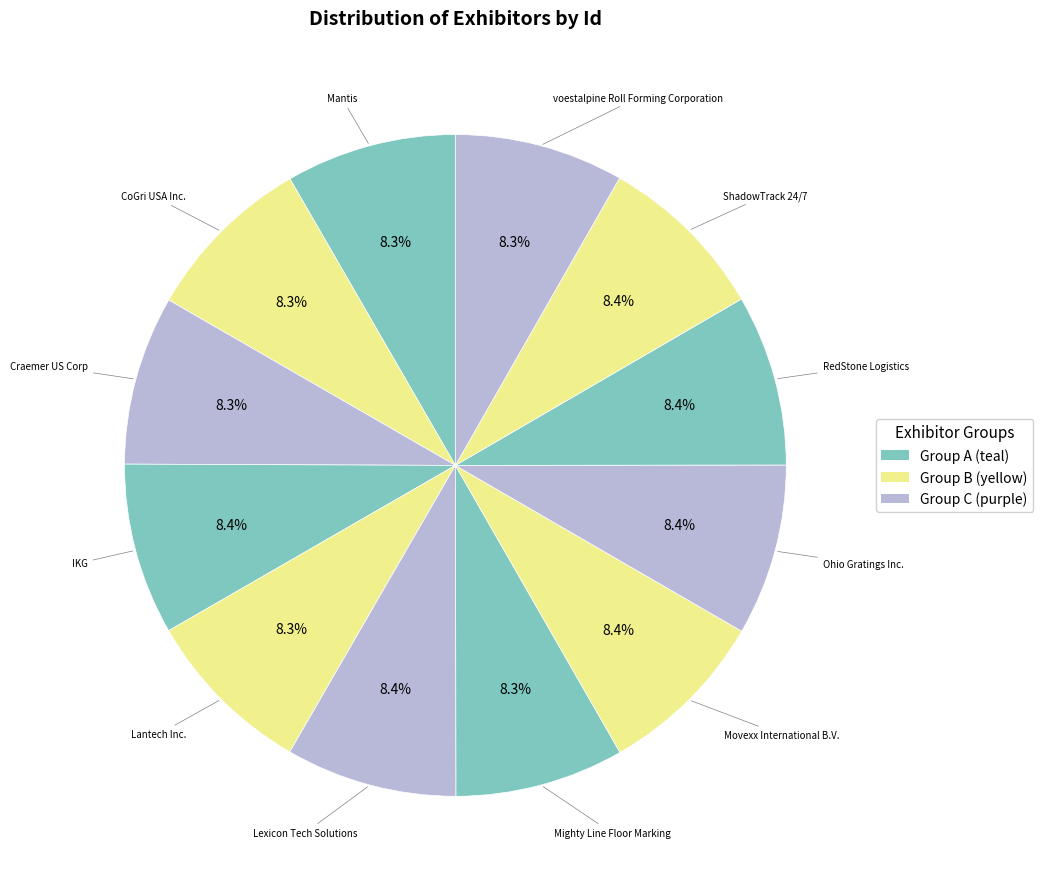

How many segments does this pie chart have?

12